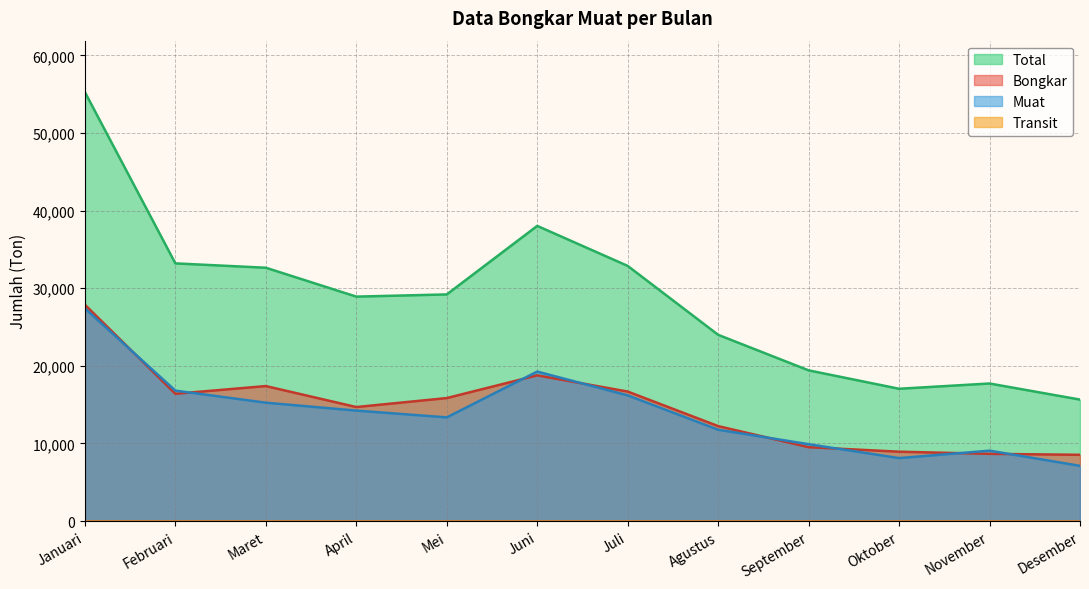

What is the difference between the highest and lowest values at Juli?

32872